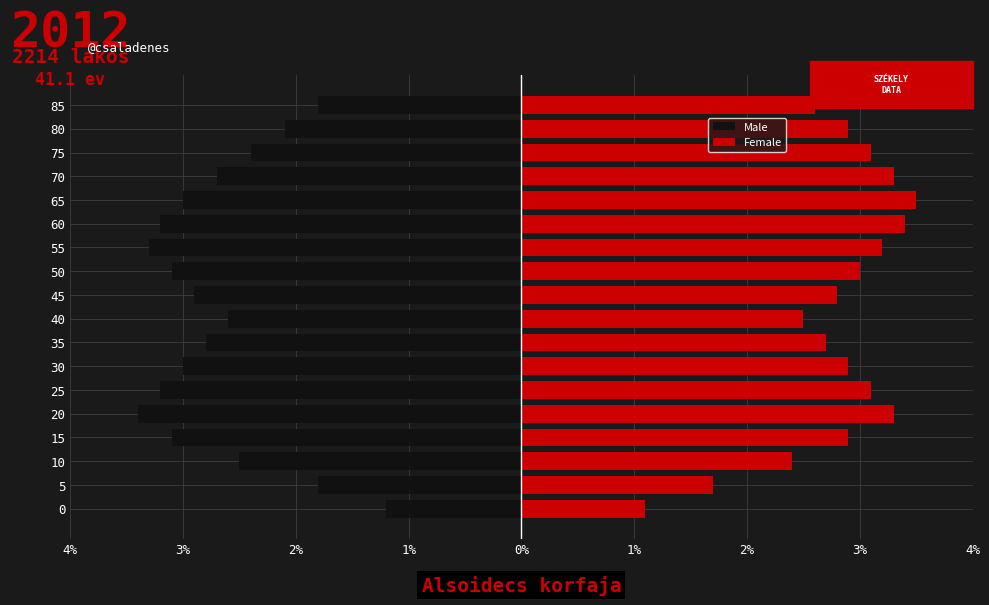

At 70, list the series in order from largest to smallest.

Female, Male